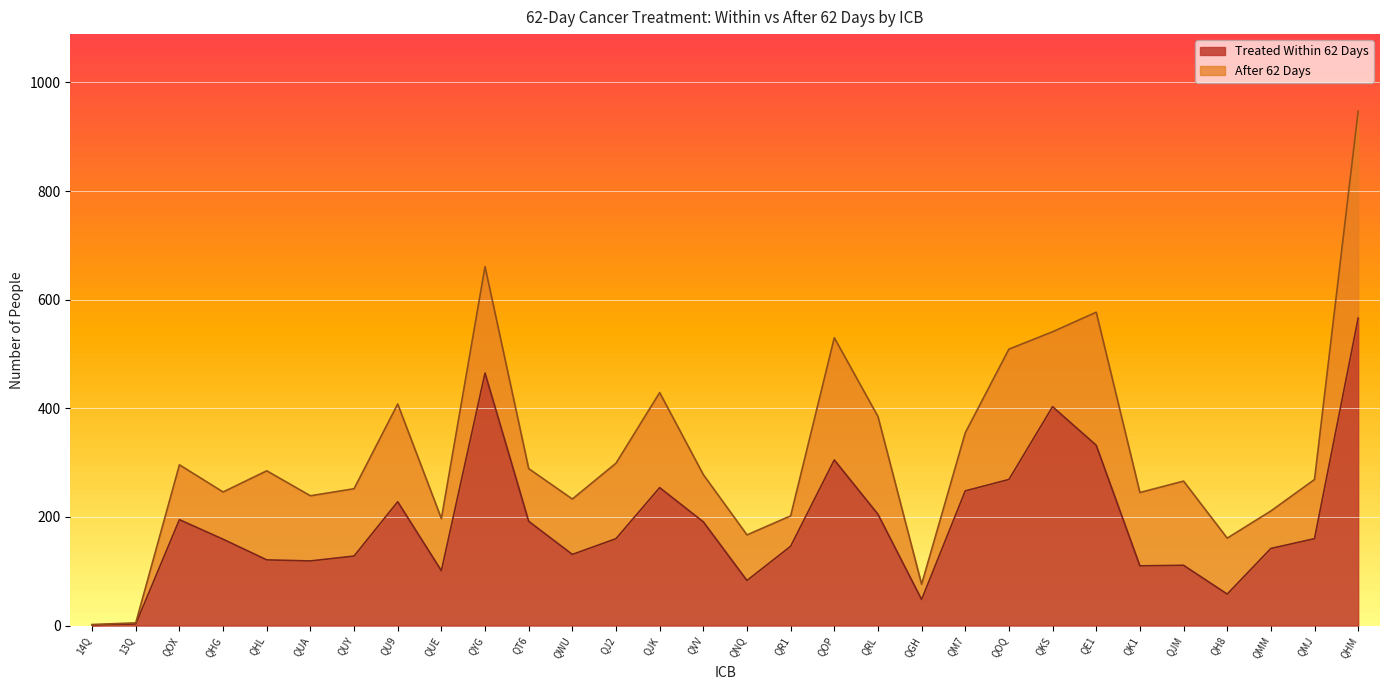

Rank the categories by value from lowest to highest.

14Q, 13Q, QGH, QH8, QNQ, QUE, QK1, QJM, QUA, QHL, QUY, QWU, QMM, QR1, QHG, QJ2, QMJ, QVV, QT6, QOX, QRL, QU9, QM7, QJK, QOQ, QOP, QE1, QKS, QYG, QHM